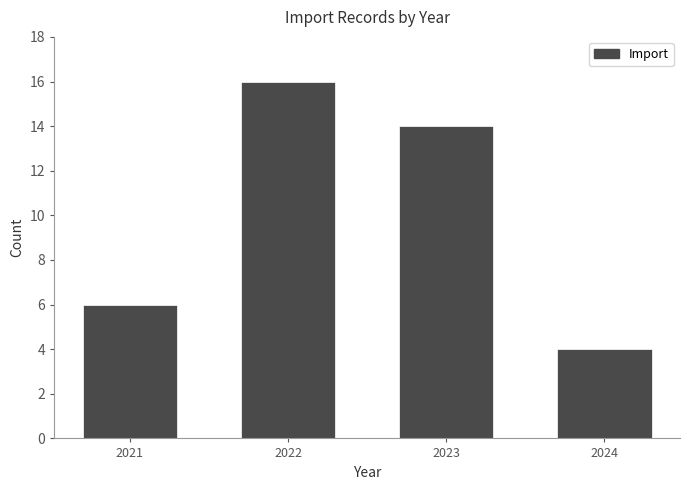

Reading right to left, extract all data points from this chart.

4	14	16	6